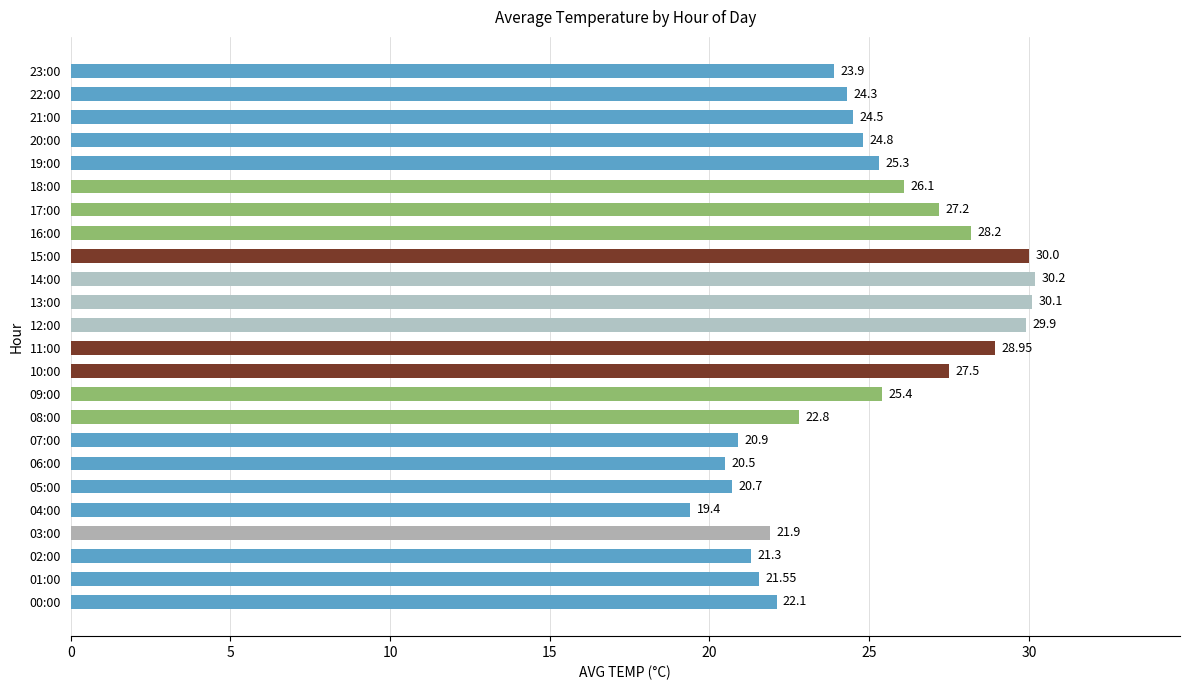

Are the bars grouped side by side (vs. stacked)?

No